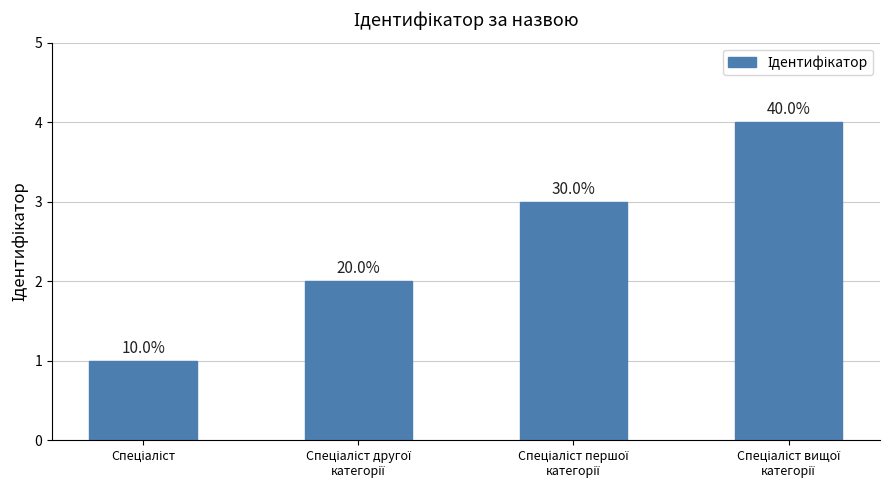

Does the chart contain any negative values?

No